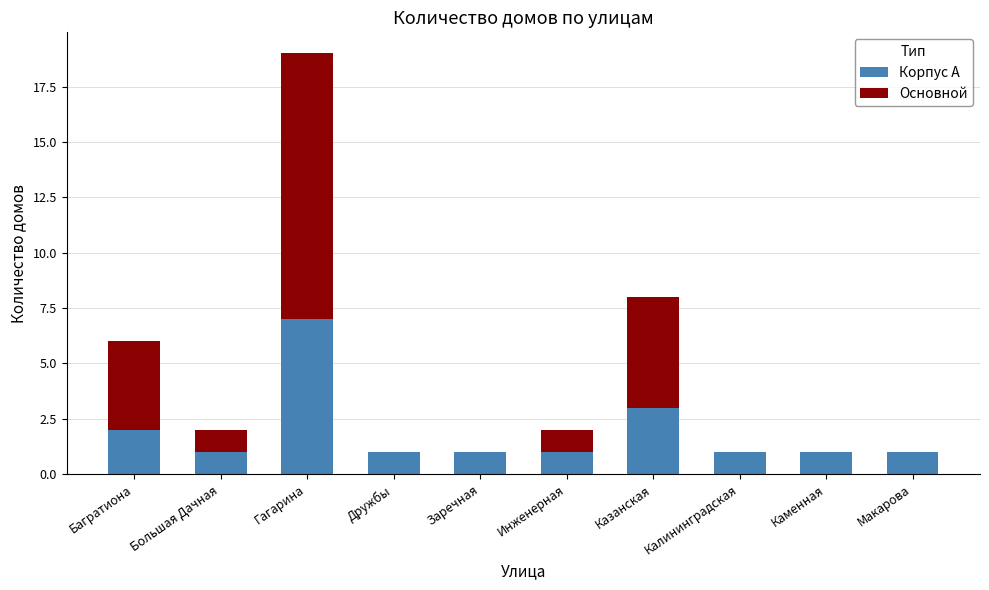

What is the sum of all Корпус А values?

19